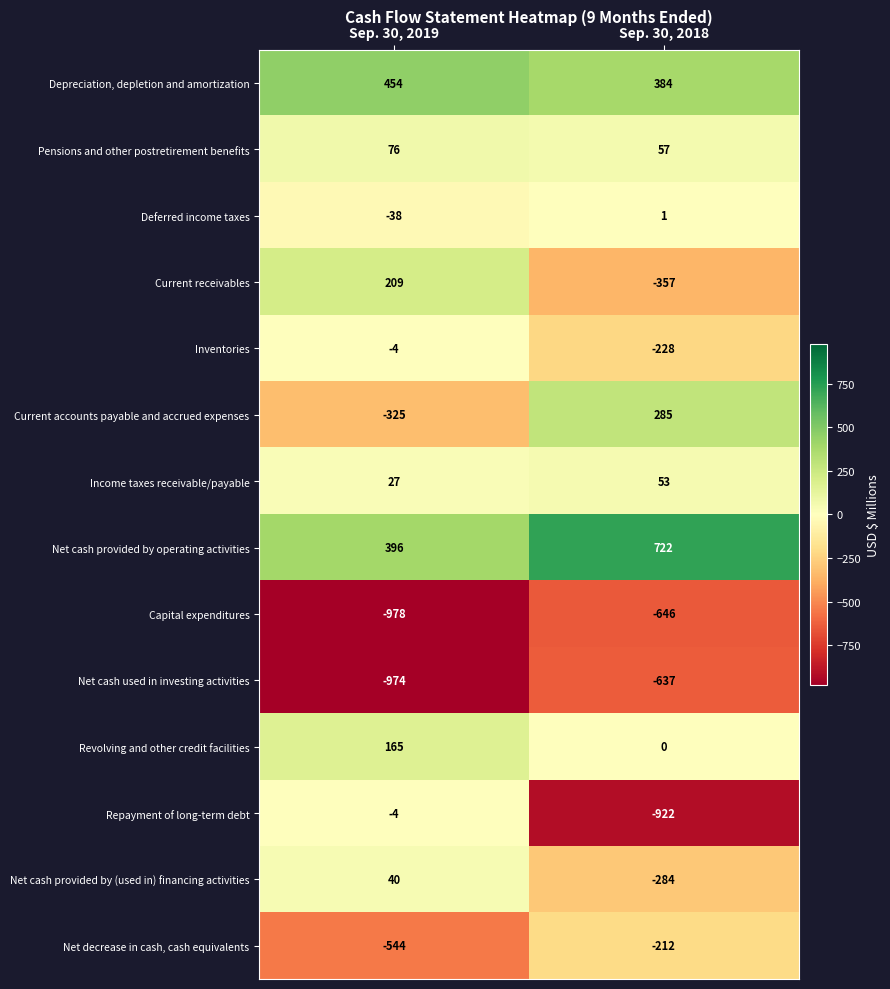

Reading right to left, transcribe all the data shown in this chart.

Depreciation, depletion and amortization: Sep. 30, 2018=384	Sep. 30, 2019=454
Pensions and other postretirement benefits: Sep. 30, 2018=57	Sep. 30, 2019=76
Deferred income taxes: Sep. 30, 2018=1	Sep. 30, 2019=-38
Current receivables: Sep. 30, 2018=-357	Sep. 30, 2019=209
Inventories: Sep. 30, 2018=-228	Sep. 30, 2019=-4
Current accounts payable and accrued expenses: Sep. 30, 2018=285	Sep. 30, 2019=-325
Income taxes receivable/payable: Sep. 30, 2018=53	Sep. 30, 2019=27
Net cash provided by operating activities: Sep. 30, 2018=722	Sep. 30, 2019=396
Capital expenditures: Sep. 30, 2018=-646	Sep. 30, 2019=-978
Net cash used in investing activities: Sep. 30, 2018=-637	Sep. 30, 2019=-974
Revolving and other credit facilities: Sep. 30, 2018=0	Sep. 30, 2019=165
Repayment of long-term debt: Sep. 30, 2018=-922	Sep. 30, 2019=-4
Net cash provided by (used in) financing activities: Sep. 30, 2018=-284	Sep. 30, 2019=40
Net decrease in cash, cash equivalents: Sep. 30, 2018=-212	Sep. 30, 2019=-544